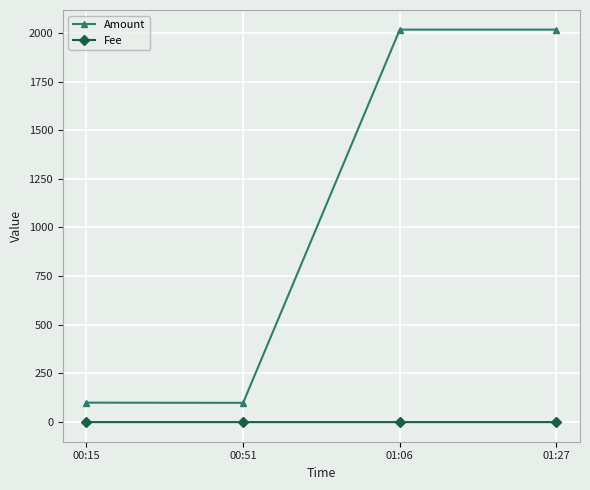

True or false: Fee and Amount cross at least once.

False